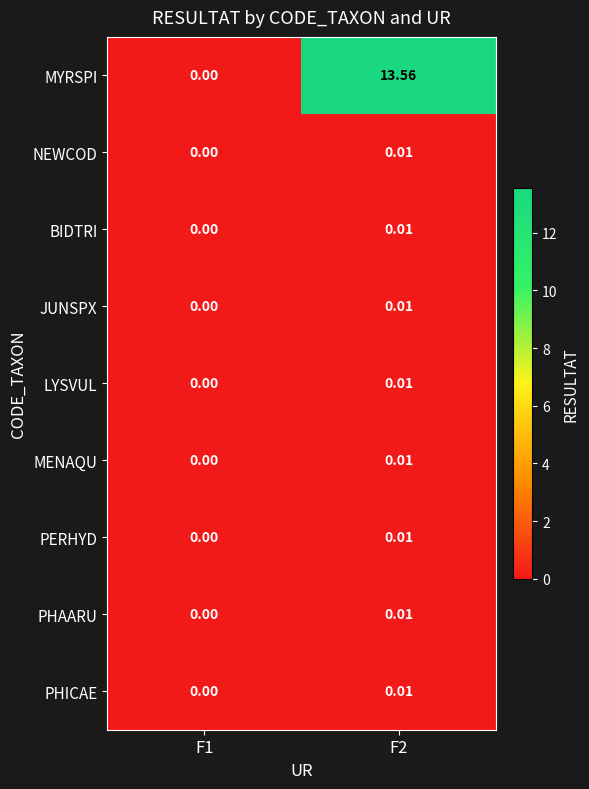

Which label corresponds to the smallest value in the chart?

F1